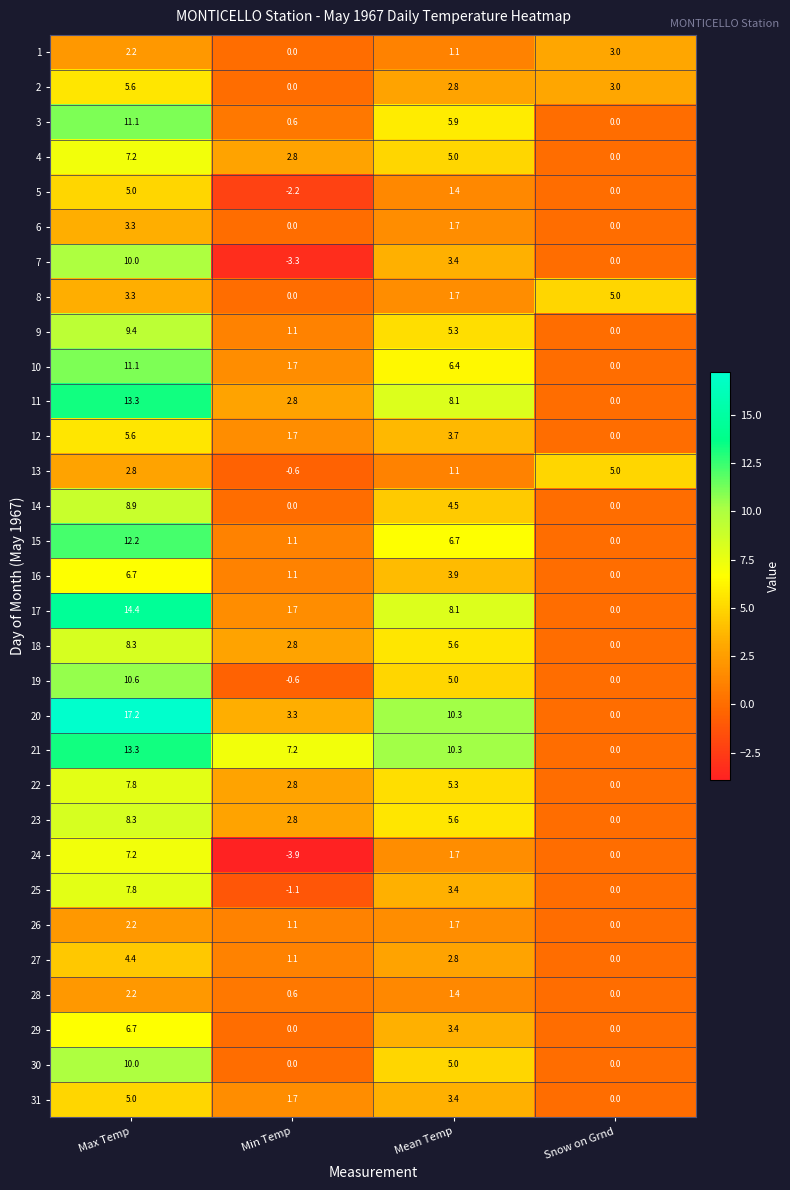

List the labels in order of 23 value, largest first.

Max Temp, Mean Temp, Min Temp, Snow on Grnd